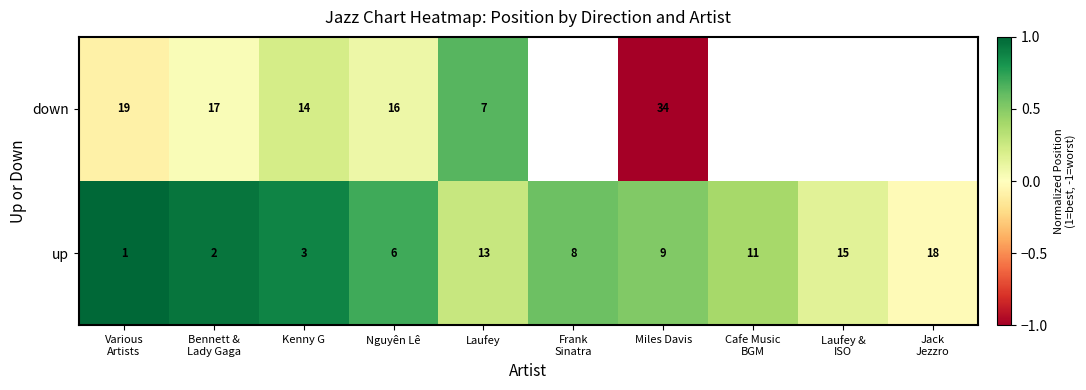

What is the difference between the maximum and minimum values in the up series?

17